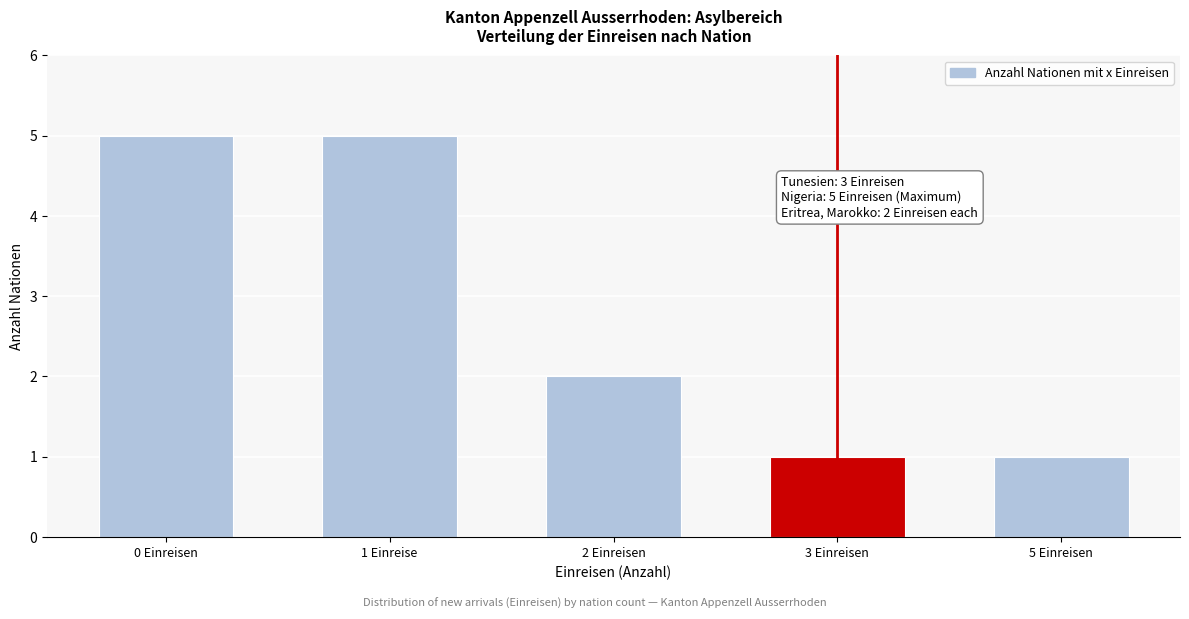

Reading left to right, what are all the values shown in this chart?

5	5	2	1	1